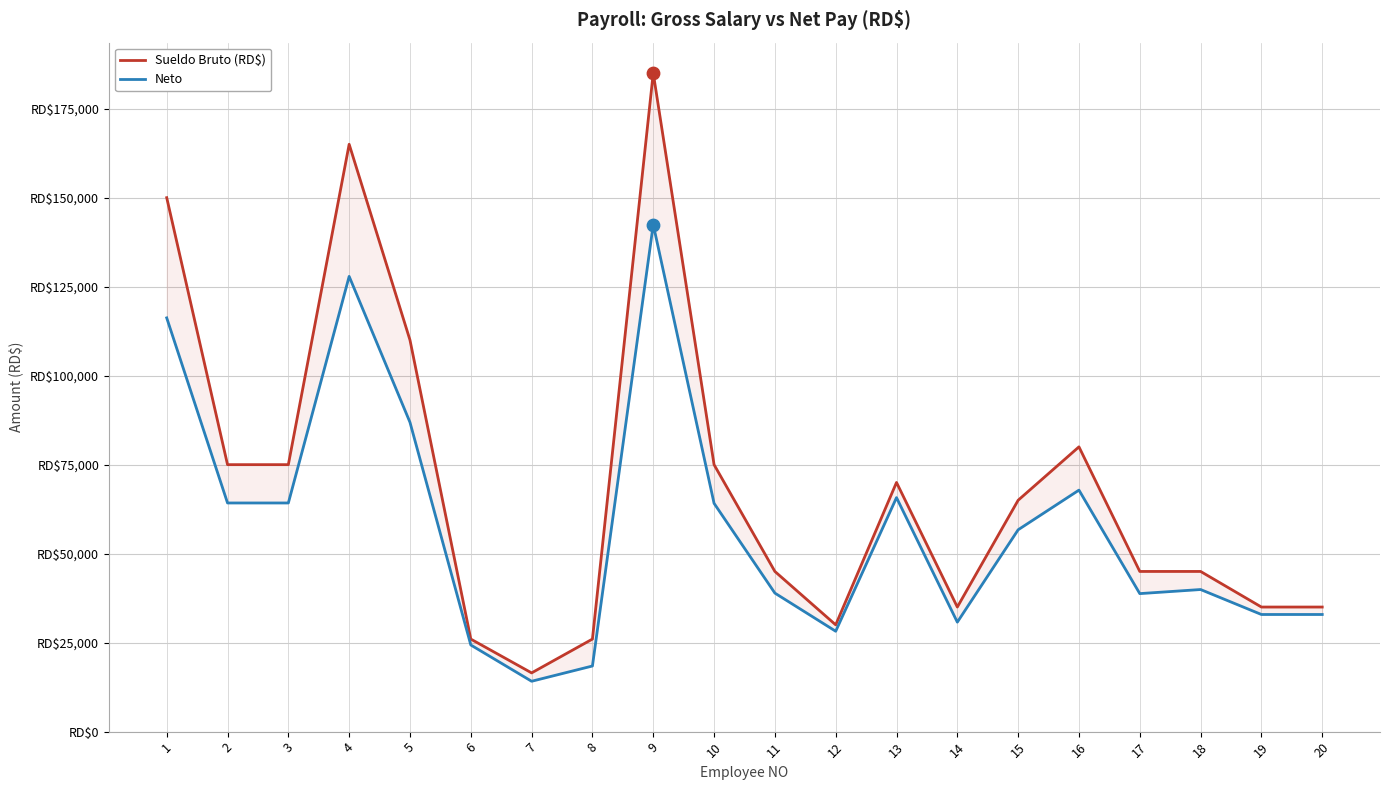

Which series contains the lowest Y value?

Neto